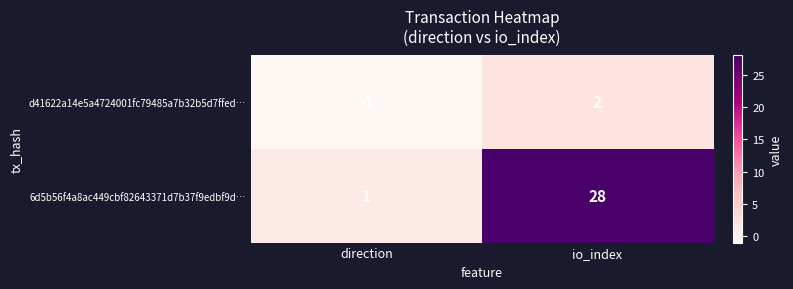

Which series has the largest total across all categories?

6d5b56f4a8ac449cbf82643371d7b37f9edbf9d…